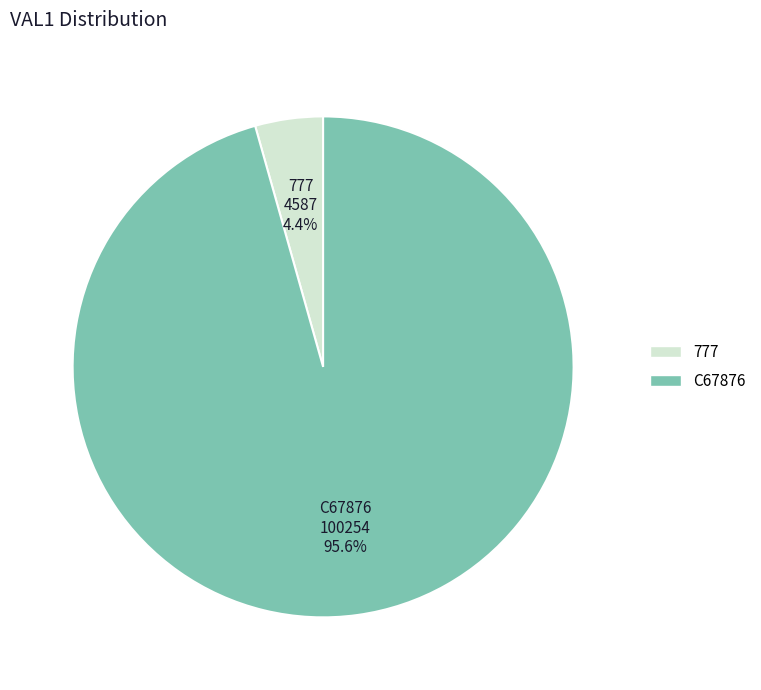

Which has a higher value, 777 or C67876?

C67876